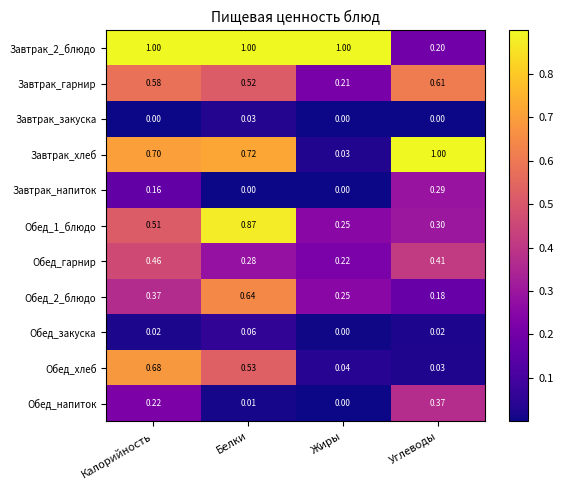

Is the value of Обед_гарнир at Белки greater than the value of Обед_хлеб at Калорийность?

No